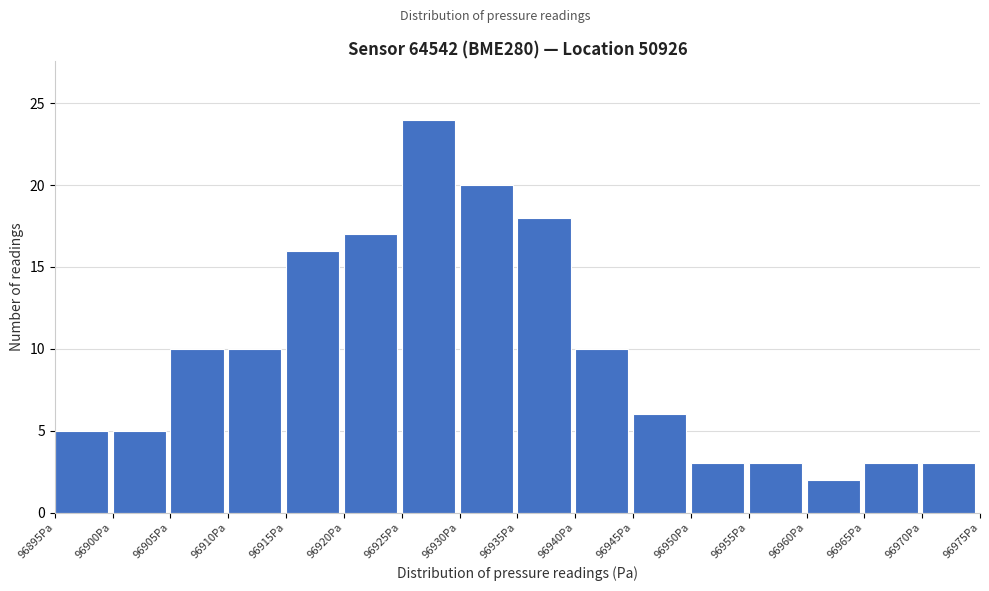

Reading left to right, transcribe this chart: for each bar, give the range it covers on the x-axis and its height. The values are not printed on the chart, so give them approximately, as read against the axis.

96895 to 96900: 5
96900 to 96905: 5
96905 to 96910: 10
96910 to 96915: 10
96915 to 96920: 16
96920 to 96925: 17
96925 to 96930: 24
96930 to 96935: 20
96935 to 96940: 18
96940 to 96945: 10
96945 to 96950: 6
96950 to 96955: 3
96955 to 96960: 3
96960 to 96965: 2
96965 to 96970: 3
96970 to 96975: 3